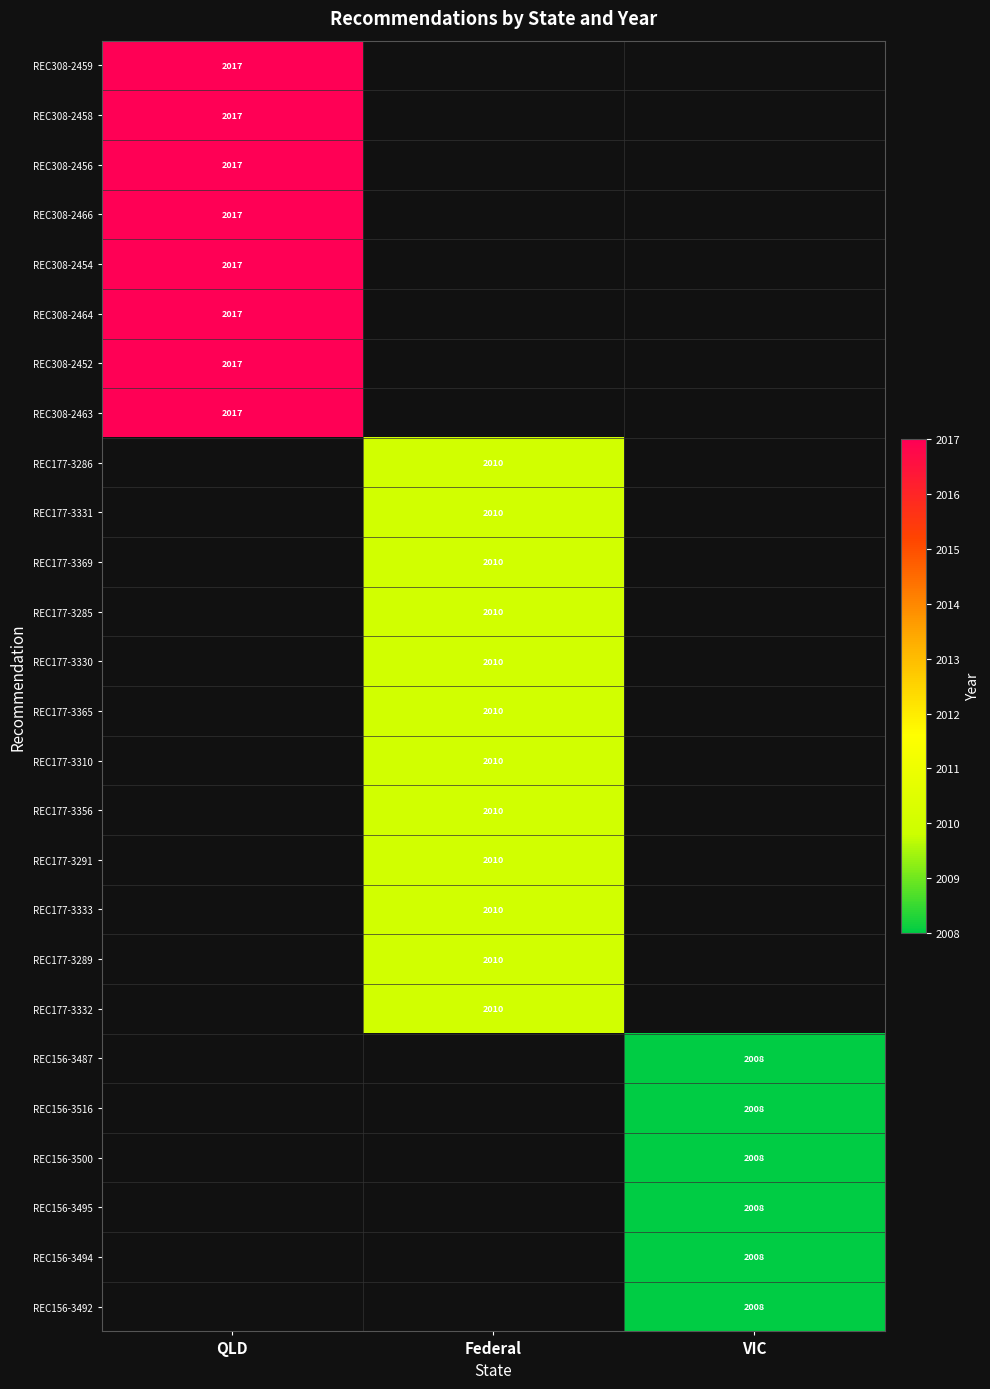

Is it true that REC177-3286 equals 2010 at Federal?

True